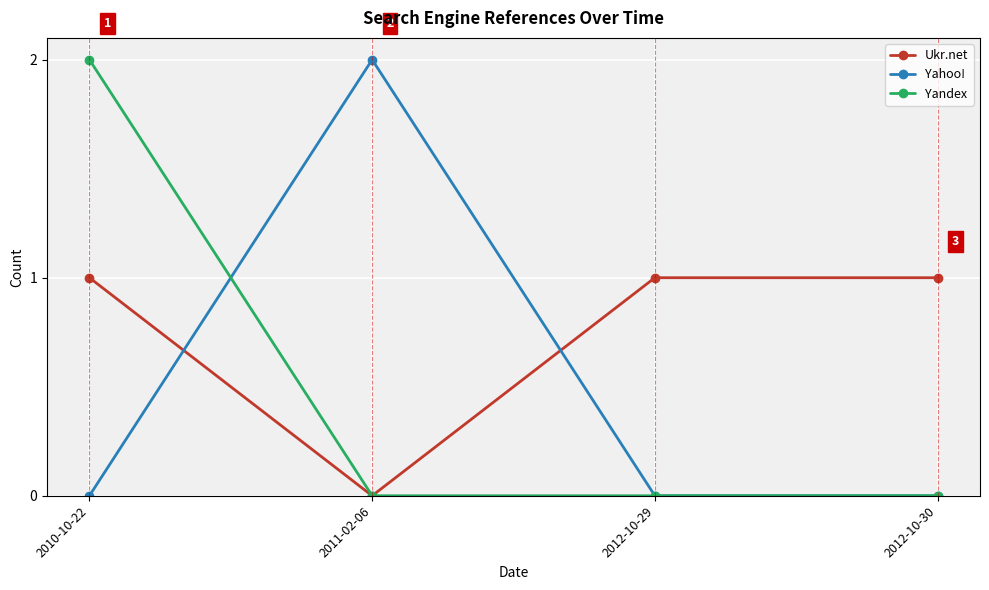

At how many categories does at least one series exceed 0?

4